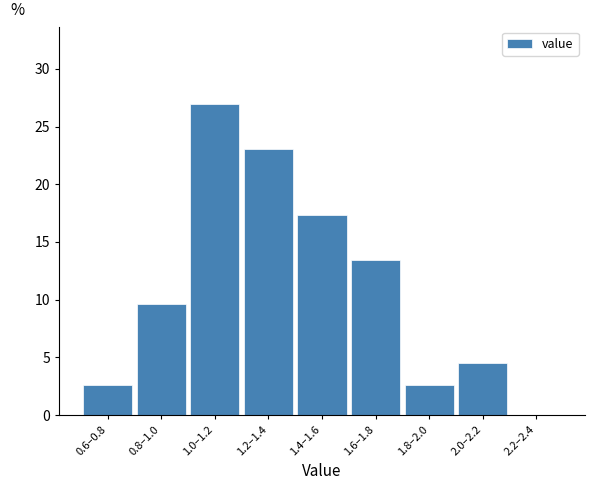

Reading left to right, extract all data points from this chart.

0.6–0.8=2.6	0.8–1.0=9.6	1.0–1.2=26.9	1.2–1.4=23.1	1.4–1.6=17.3	1.6–1.8=13.5	1.8–2.0=2.6	2.0–2.2=4.5	2.2–2.4=0.0